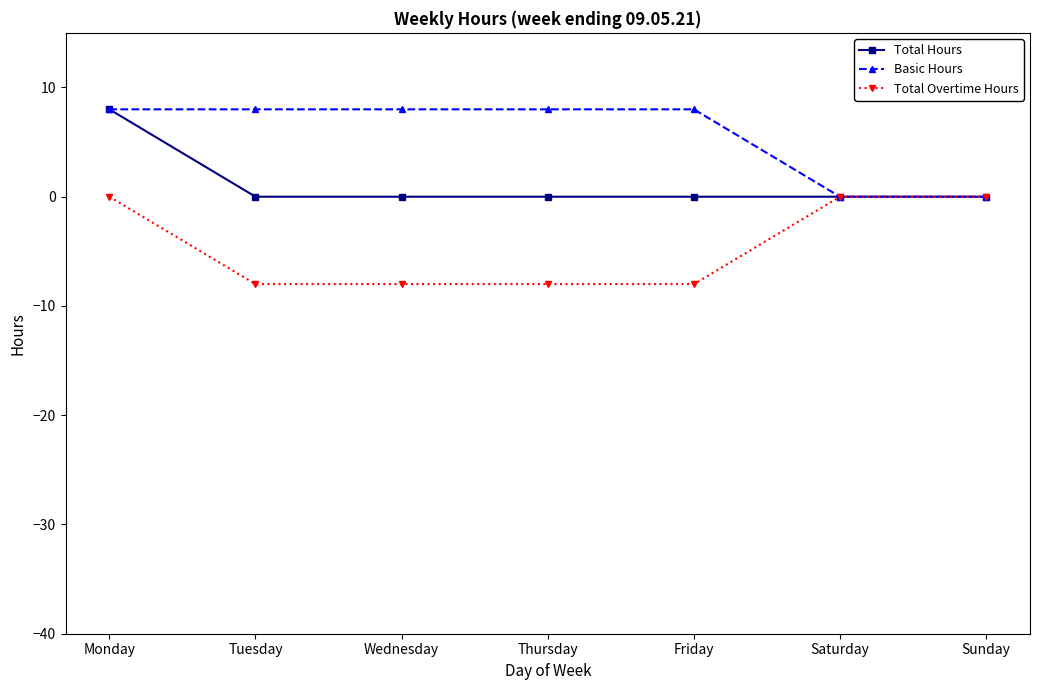

What are all the series names shown in the legend?

Total Hours, Basic Hours, Total Overtime Hours